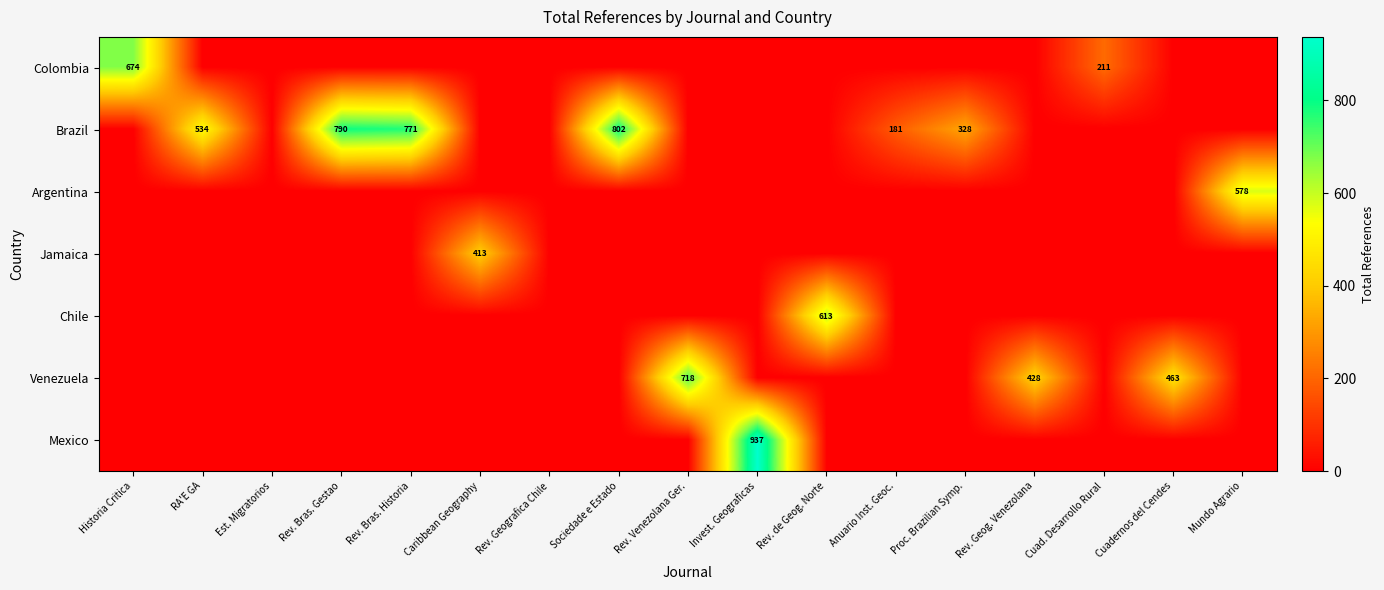

Is it true that Brazil equals 210 at Rev. Bras. Gestao?

False